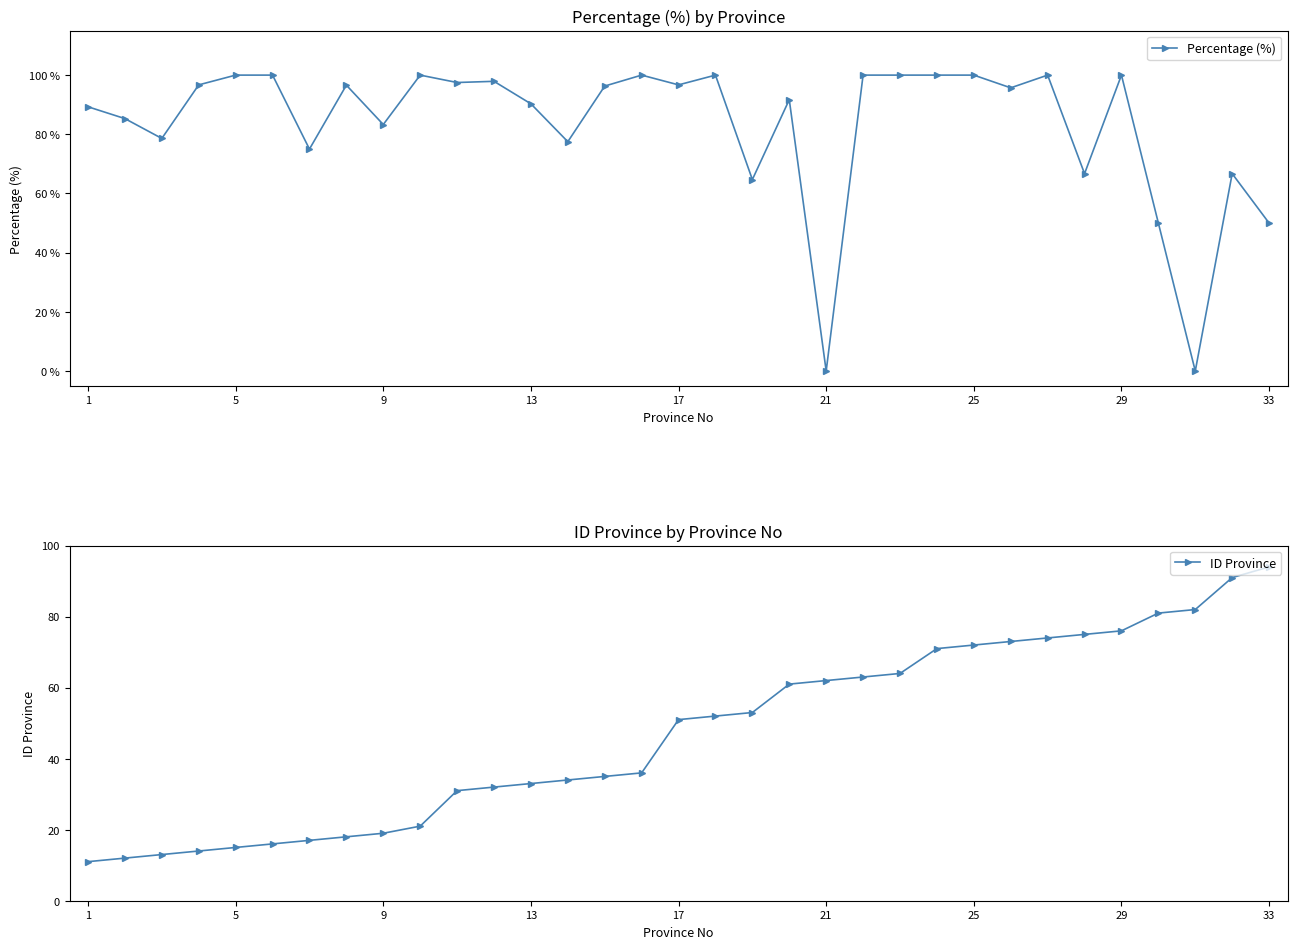

Is it true that ID Province equals 3 at 5?

False